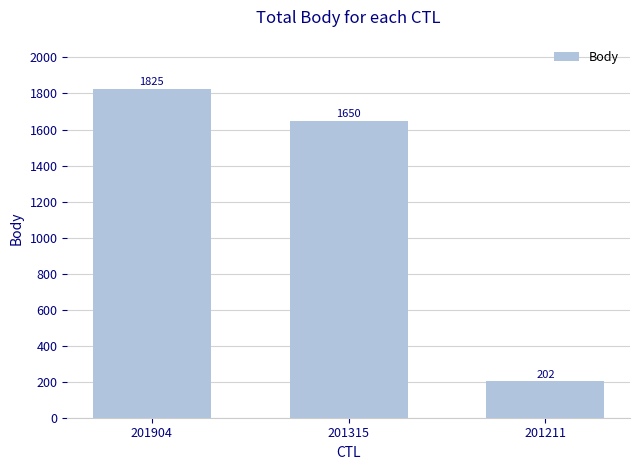

Does the chart contain any negative values?

No